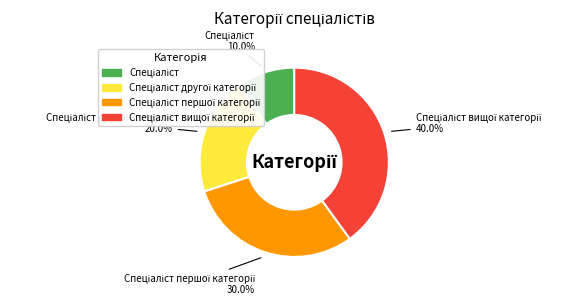

Is there a majority slice in this chart?

No